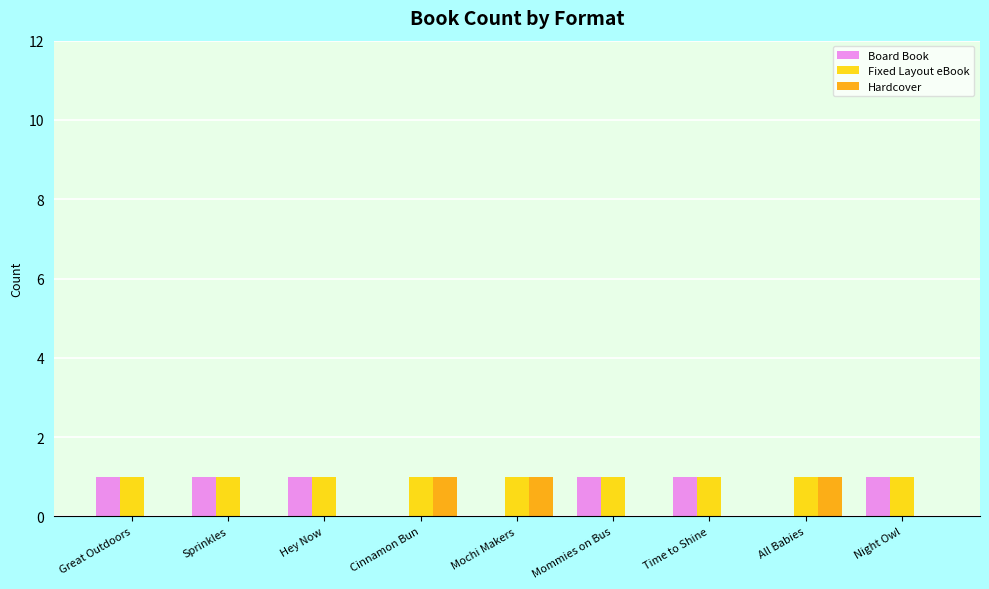

Is the value of Hardcover at Great Outdoors greater than the value of Fixed Layout eBook at Mommies on Bus?

No